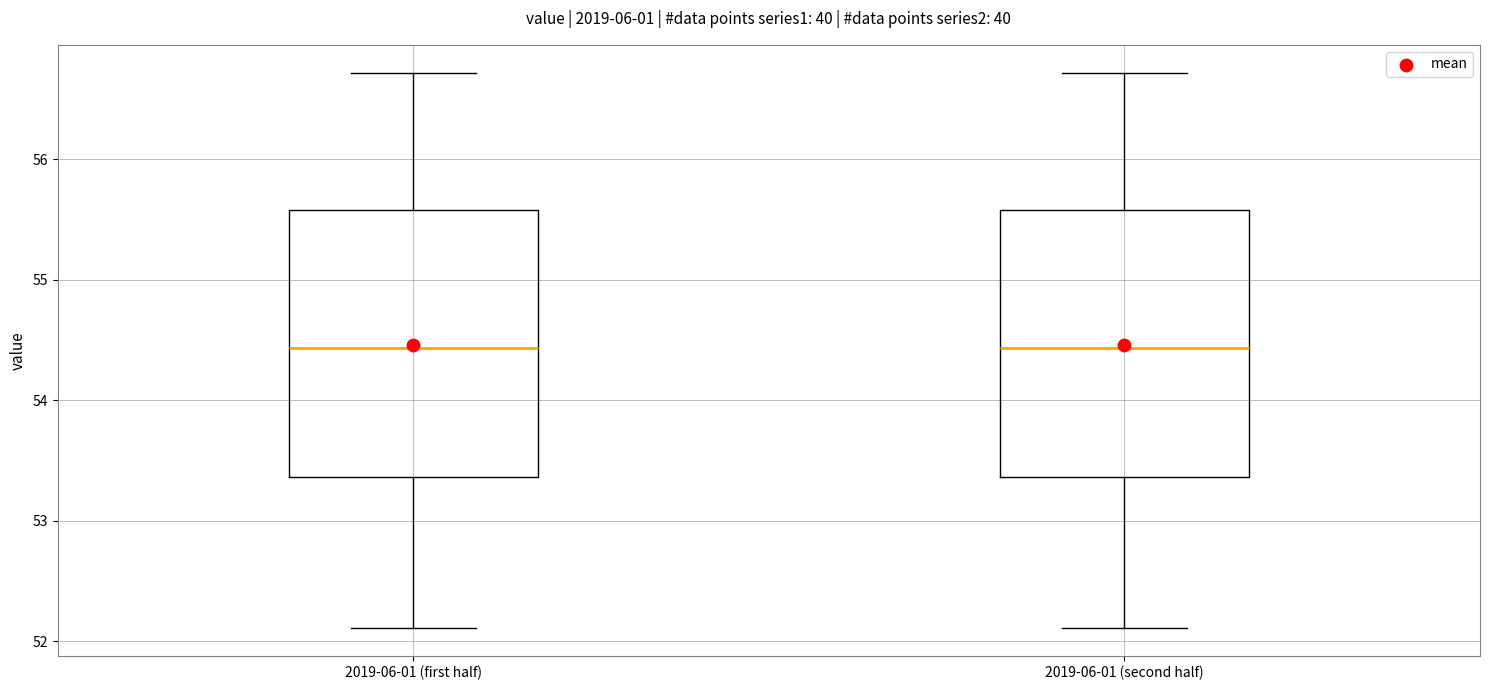

Reading left to right, read every box against the y-axis: the position of its median line, the range the box covers, and the ends of its whiskers. The values are not printed on the chart, so give them approximately, as read against the axis.

2019-06-01 (first half): median 54.4, box 53.4 to 55.6, whiskers 52.1 to 56.7
2019-06-01 (second half): median 54.4, box 53.4 to 55.6, whiskers 52.1 to 56.7